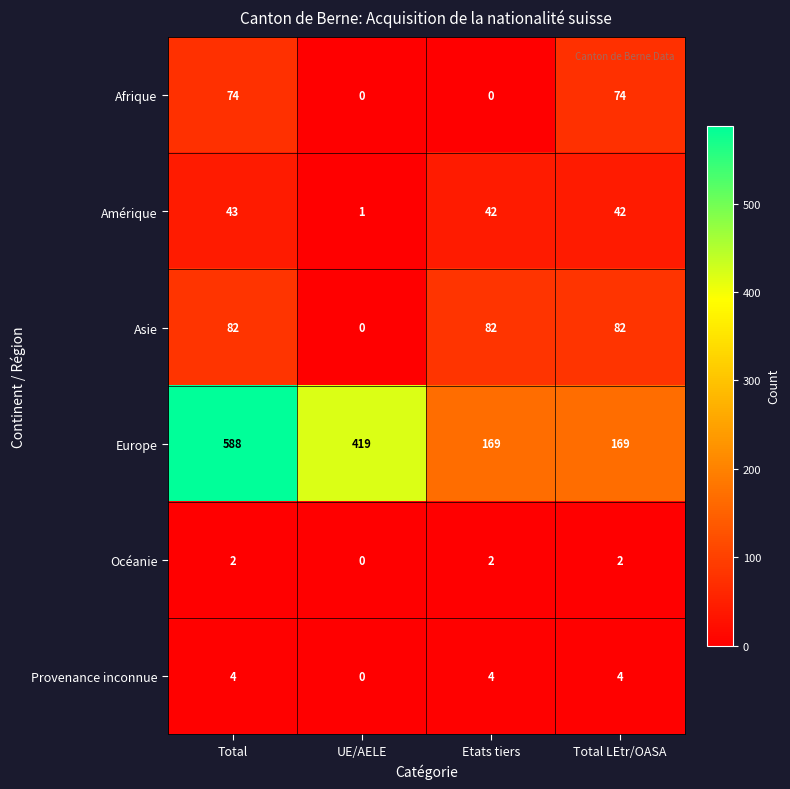

Where does the Europe series first go above 419?

Total